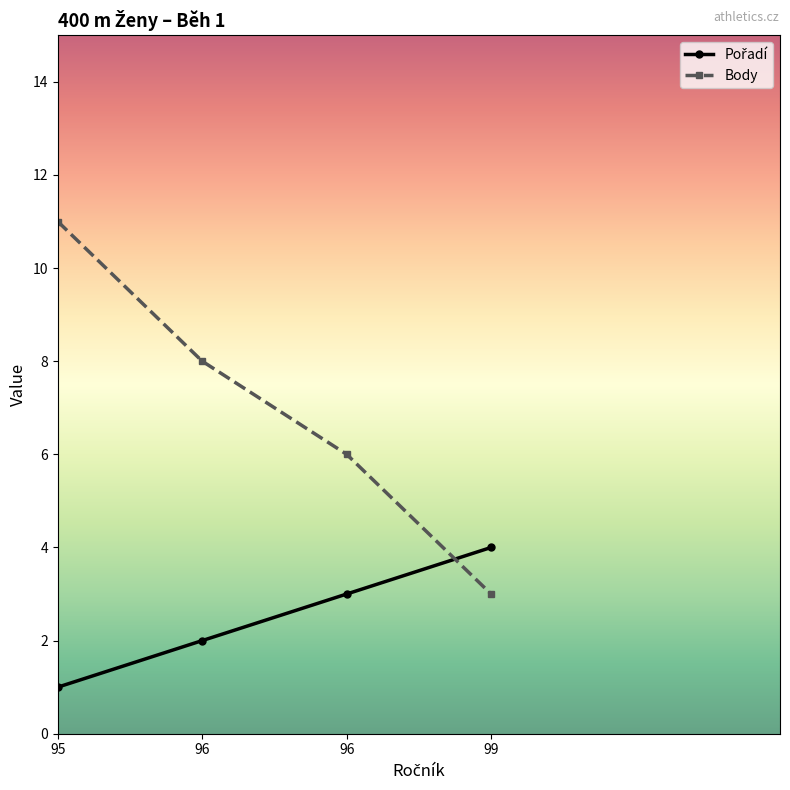

Does the chart have visible grid lines?

No